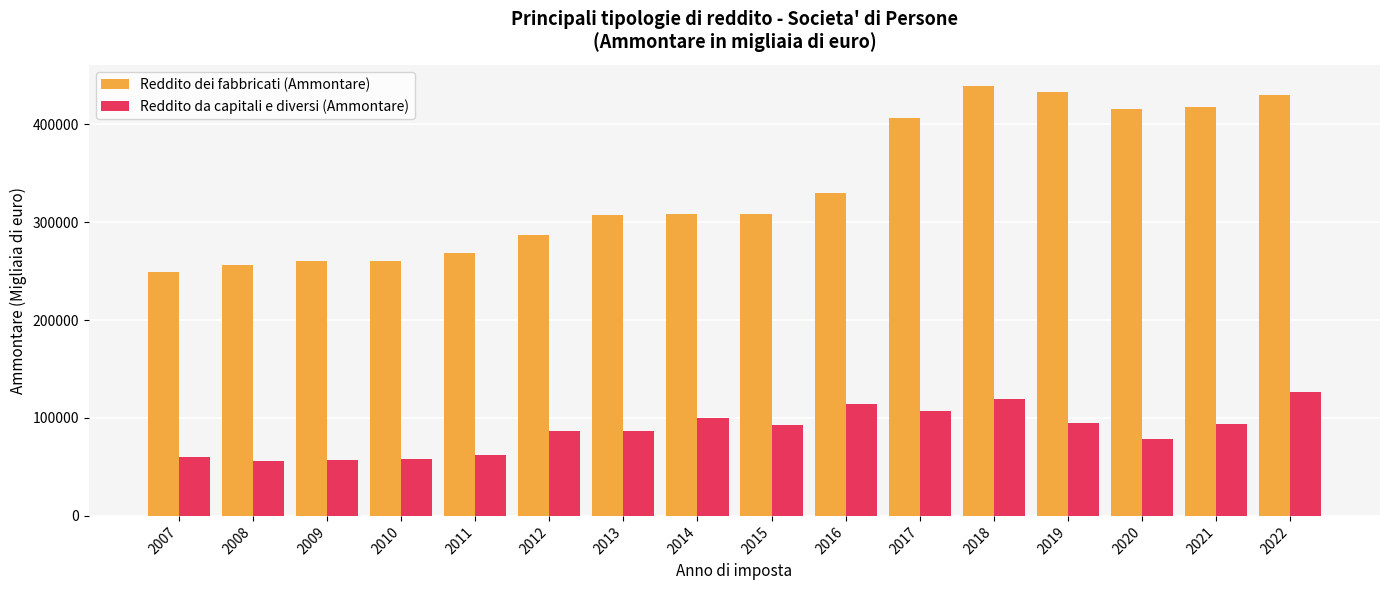

The value of Reddito dei fabbricati (Ammontare) at 2020 is 83414.7. True or false?

False